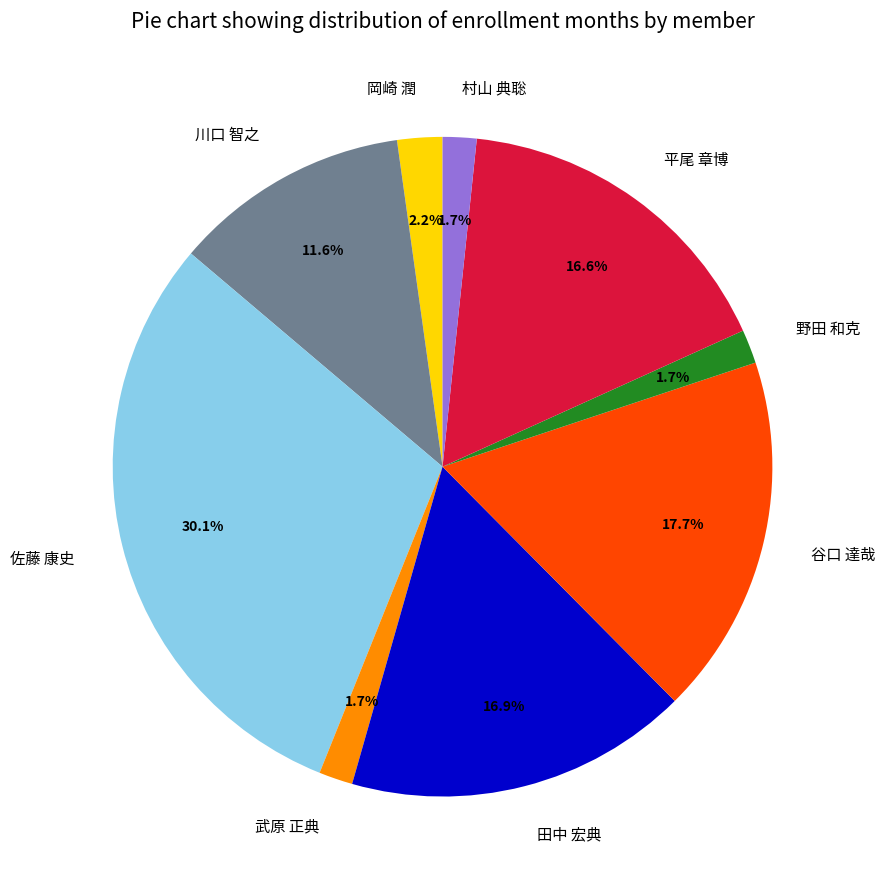

What is the total percentage of 野田 和克 and 岡崎 潤?

3.9%